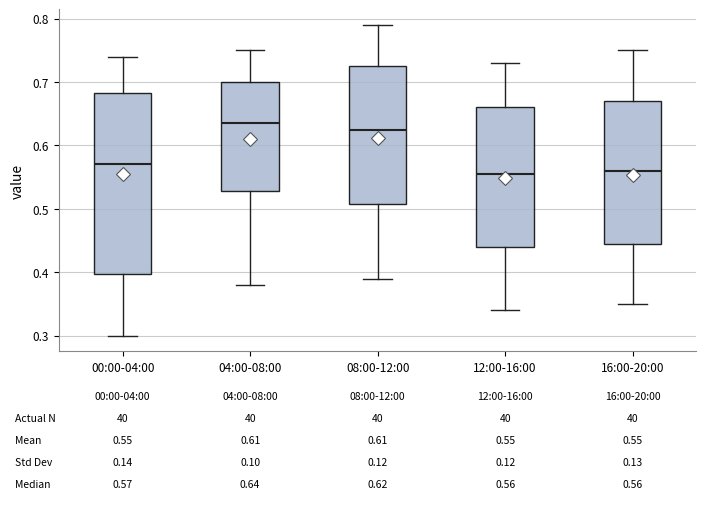

Which box is the tallest, from its lower edge to its upper edge?

00:00-04:00